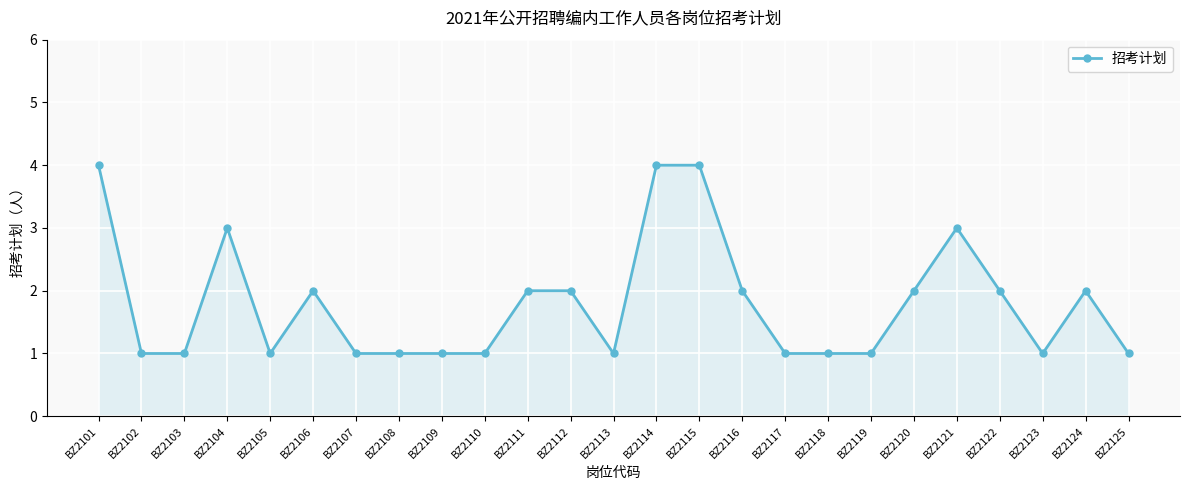

What is the greatest value displayed?

4